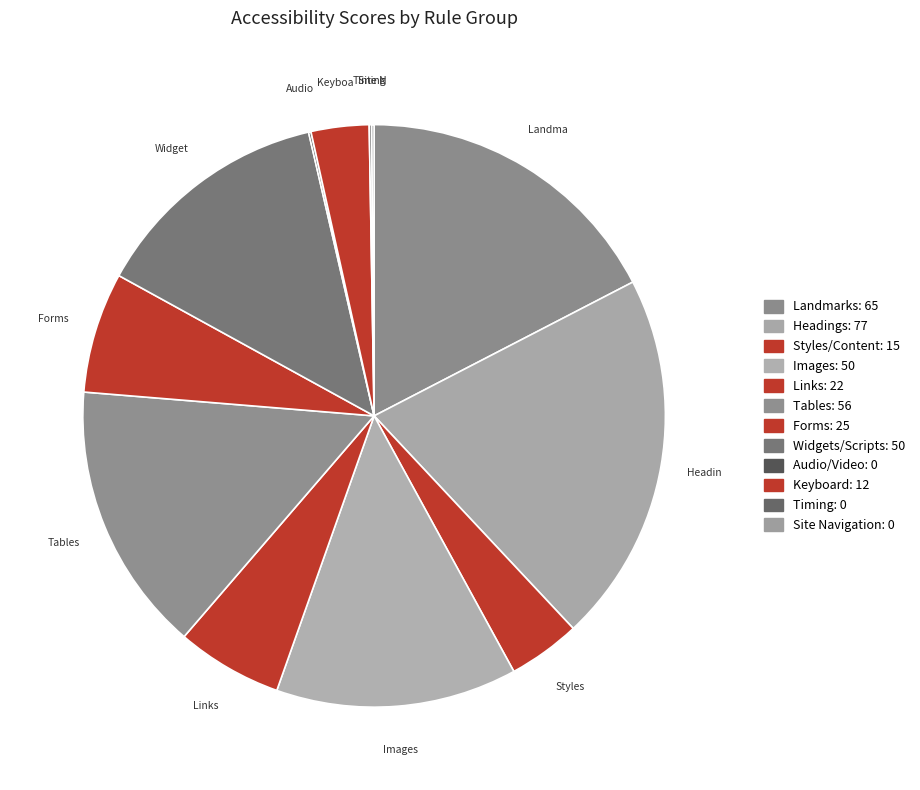

To the nearest percent, what is the difference between the largest and smallest slice percentages?

21%